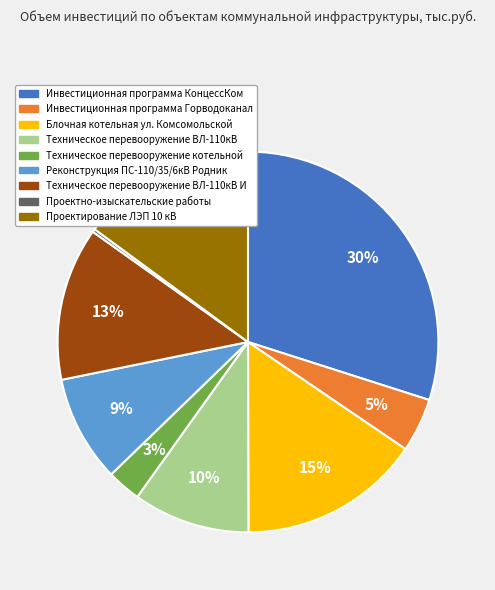

Is there any slice that represents more than half of the pie?

No